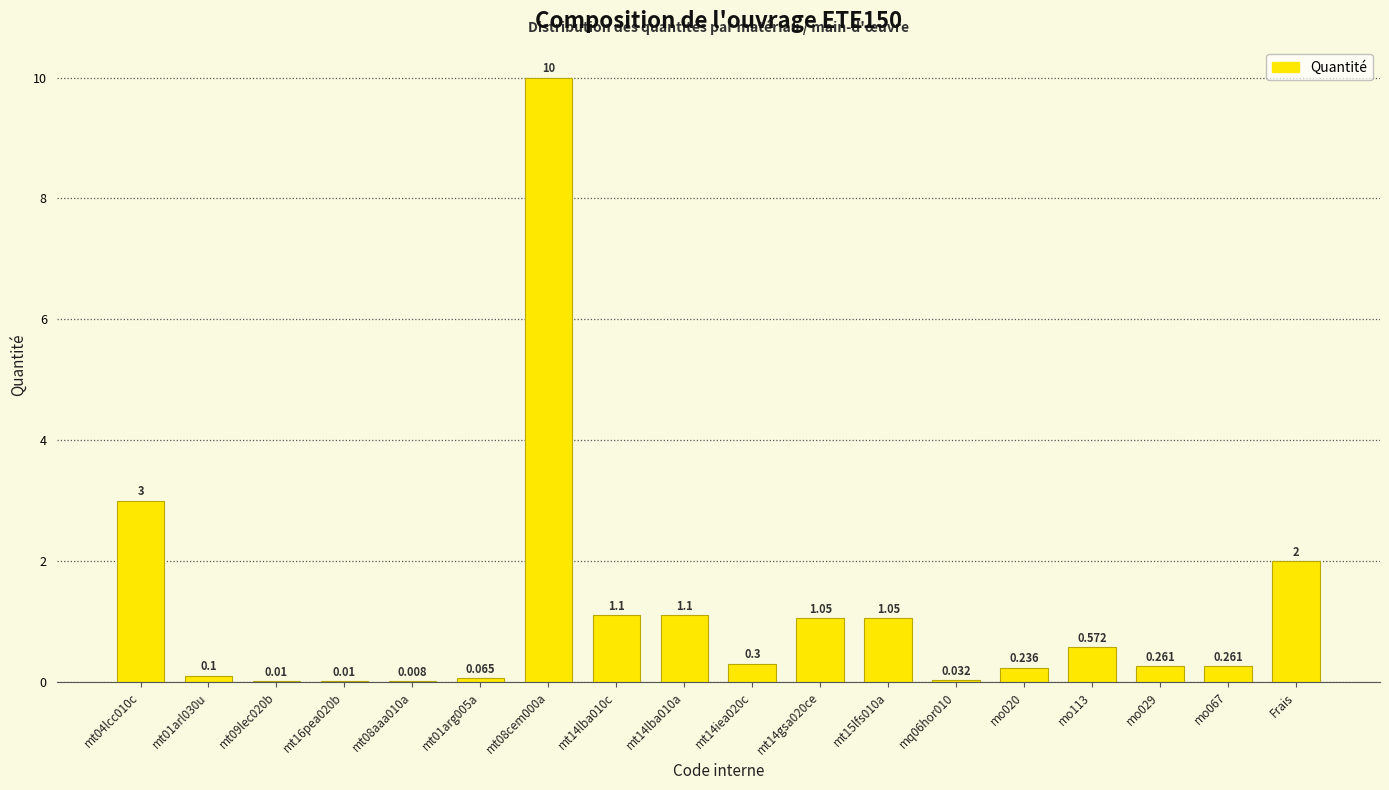

Between Frais and mq06hor010, which is larger?

Frais